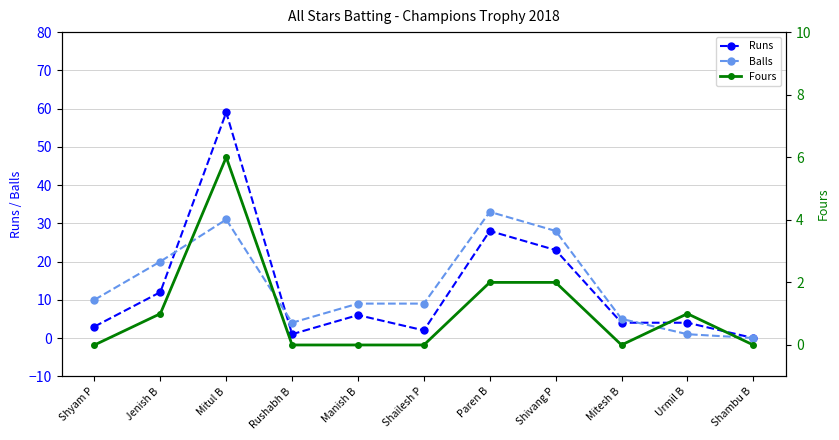

Which series has the largest total across all categories?

Balls